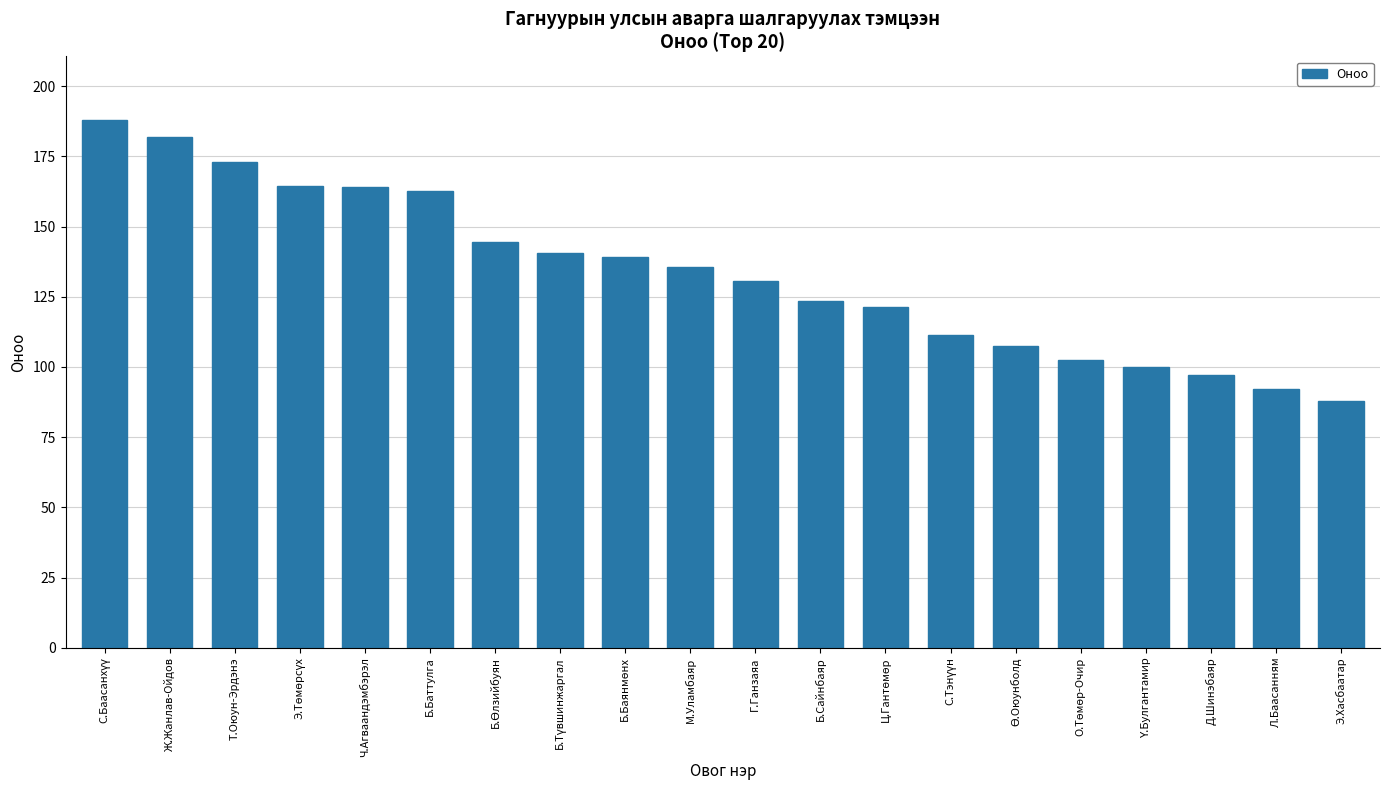

What is the maximum value shown in the chart?

188.0